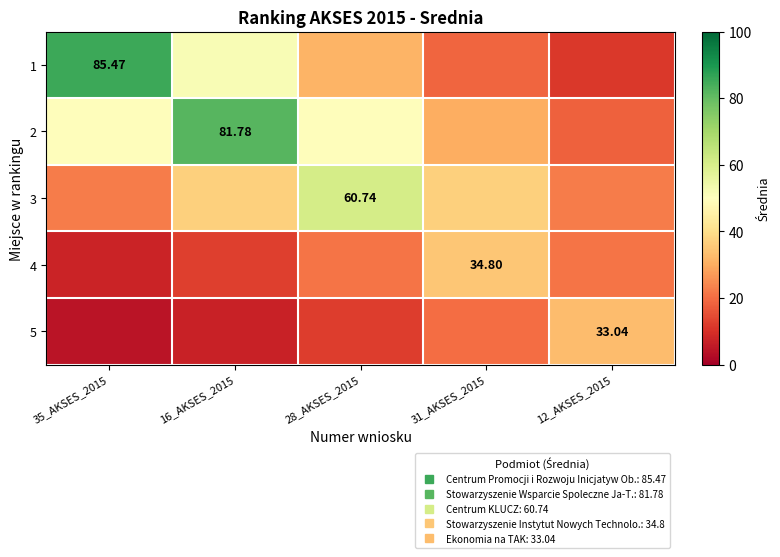

What is the average value of the 3 series?

35.8